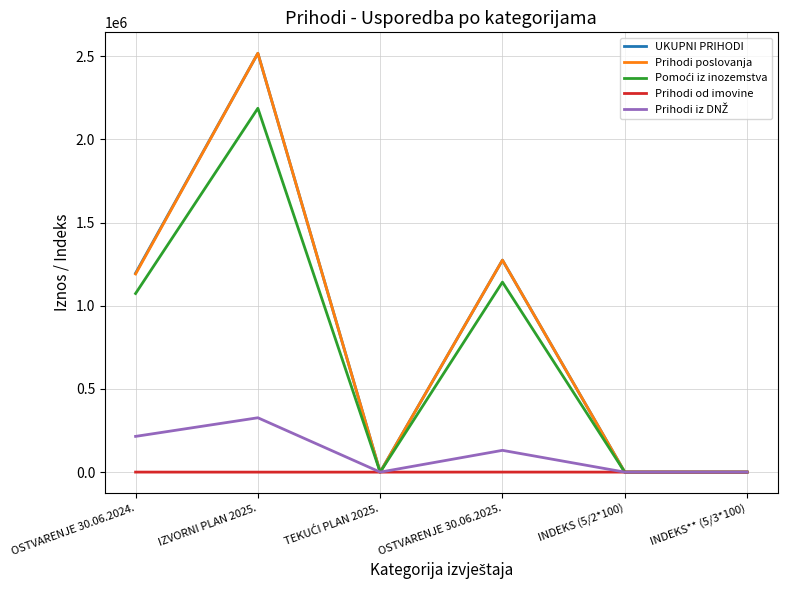

What is the difference between the highest and lowest values at IZVORNI PLAN 2025.?

2517369.0